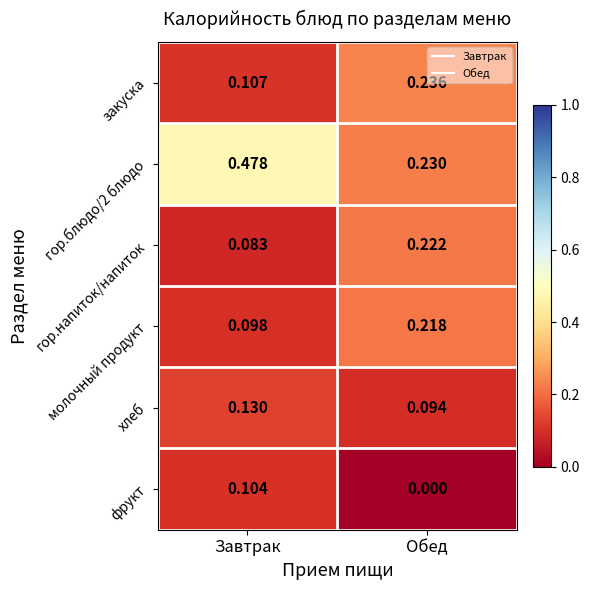

Is the value of фрукт at Завтрак greater than the value of молочный продукт at Обед?

No